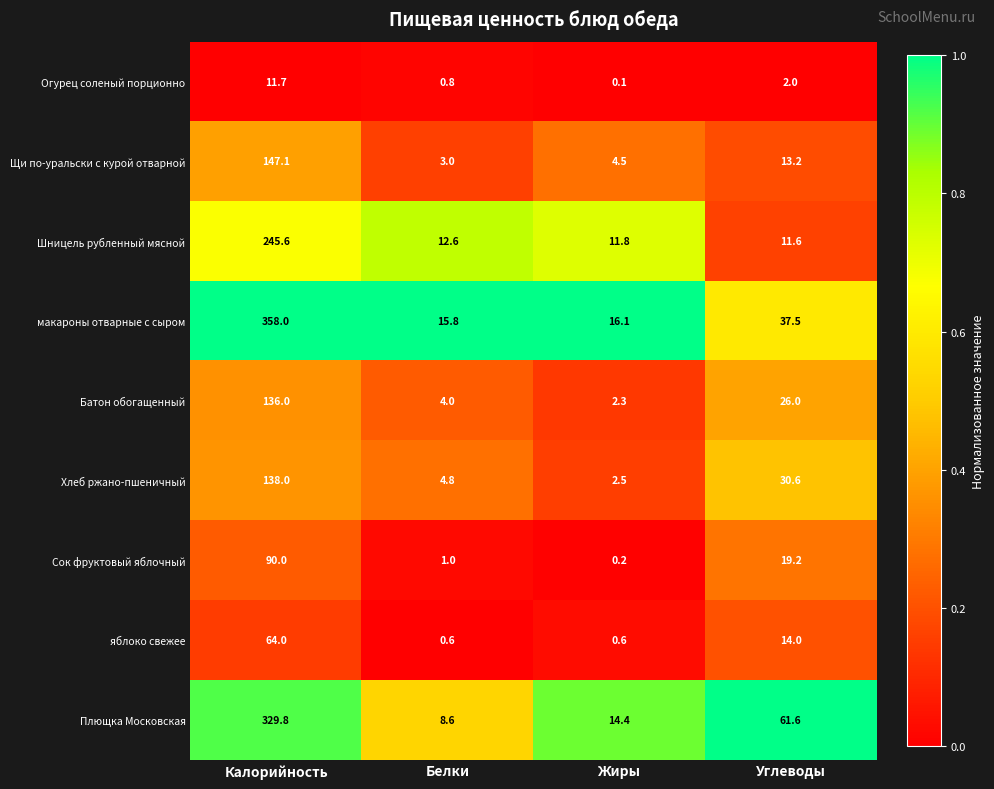

How many data points in макароны отварные с сыром are less than 37?

2